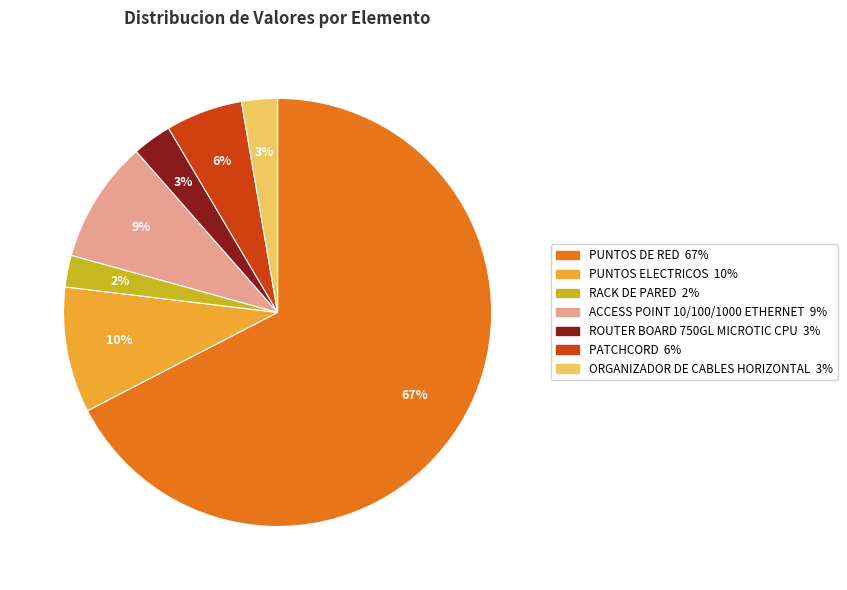

Which has a higher value, PATCHCORD or ACCESS POINT 10/100/1000 ETHERNET?

ACCESS POINT 10/100/1000 ETHERNET